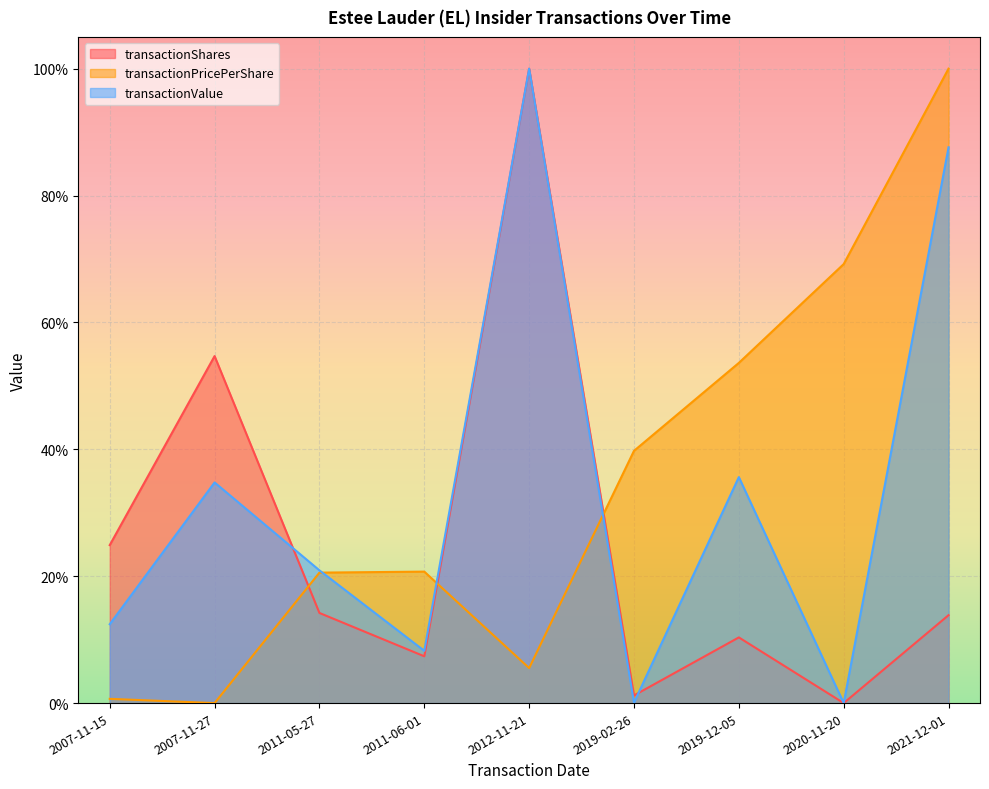

Which category has the highest value in the transactionShares series?

2012-11-21